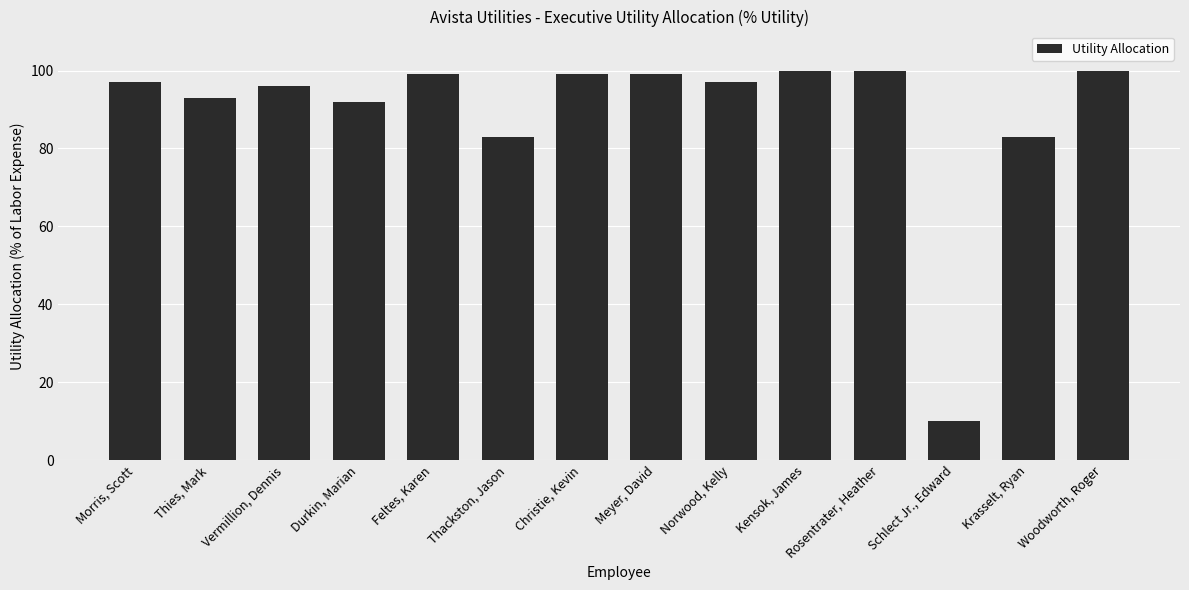

Reading left to right, what are all the values shown in this chart?

Morris, Scott=97	Thies, Mark=93	Vermillion, Dennis=96	Durkin, Marian=92	Feltes, Karen=99	Thackston, Jason=83	Christie, Kevin=99	Meyer, David=99	Norwood, Kelly=97	Kensok, James=100	Rosentrater, Heather=100	Schlect Jr., Edward=10	Krasselt, Ryan=83	Woodworth, Roger=100